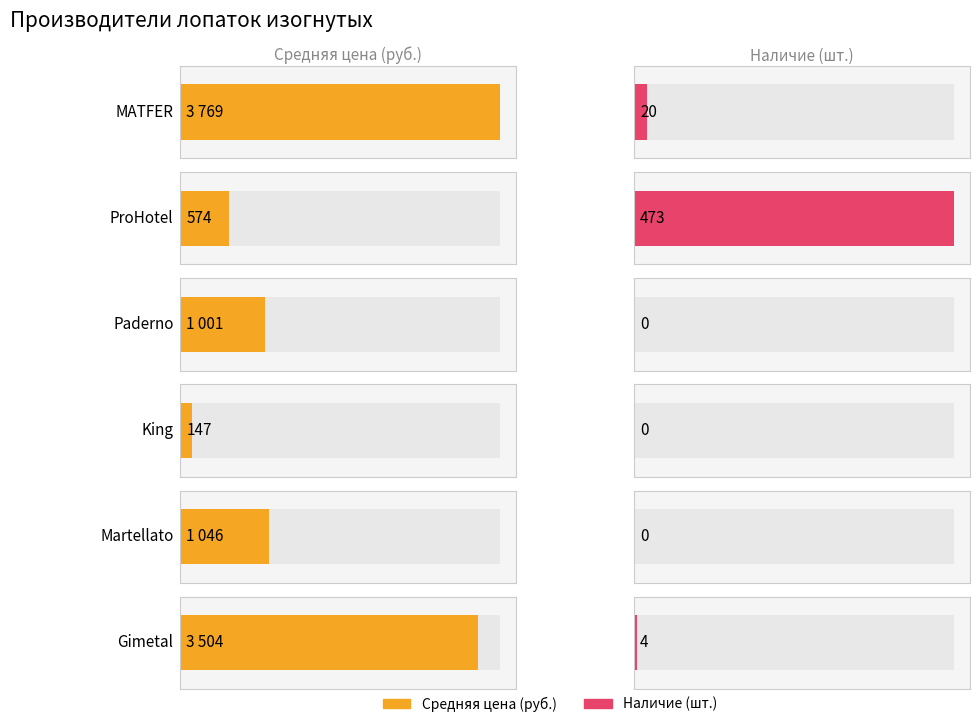

At which label does Наличие (сумм.) first exceed 20?

ProHotel